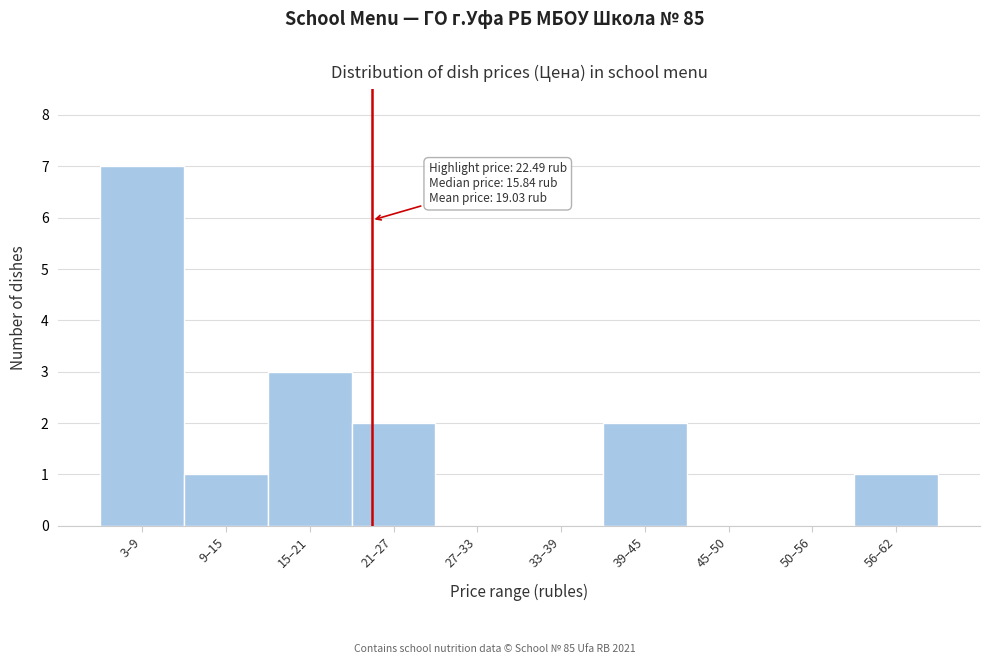

Reading left to right, transcribe all the data shown in this chart.

3–9=7	9–15=1	15–21=3	21–27=2	27–33=0	33–39=0	39–45=2	45–50=0	50–56=0	56–62=1